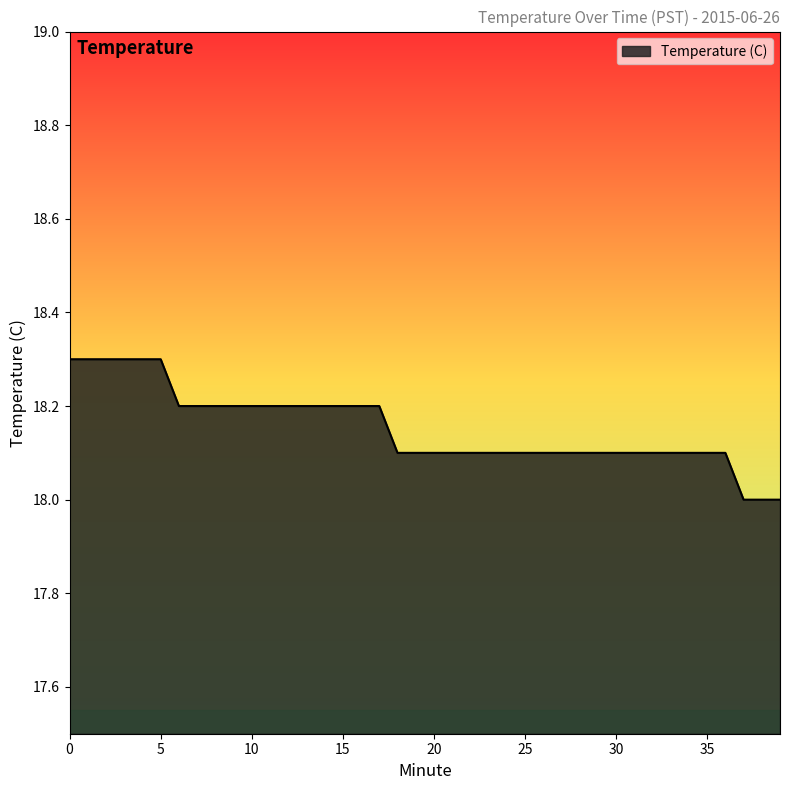

What is the greatest value displayed?

18.3